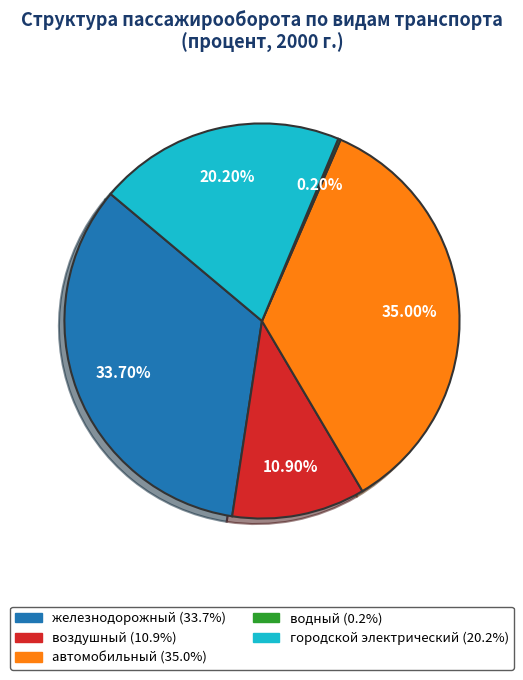

To the nearest percent, what is the difference between the largest and smallest slice percentages?

35%